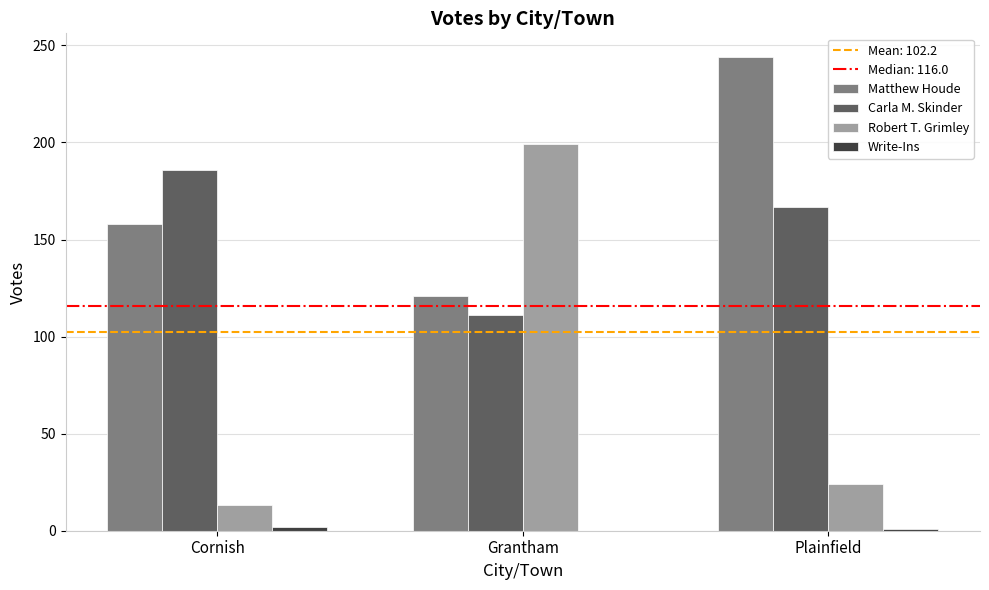

Which series has the largest total across all categories?

Matthew Houde